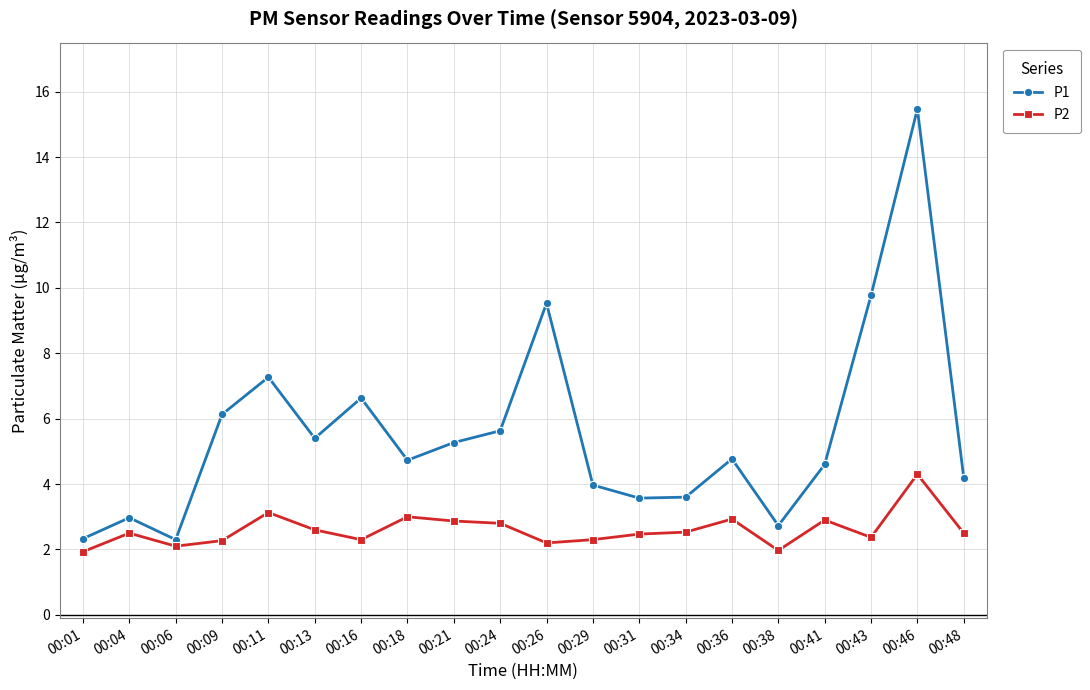

True or false: P2 and P1 intersect in this chart.

False